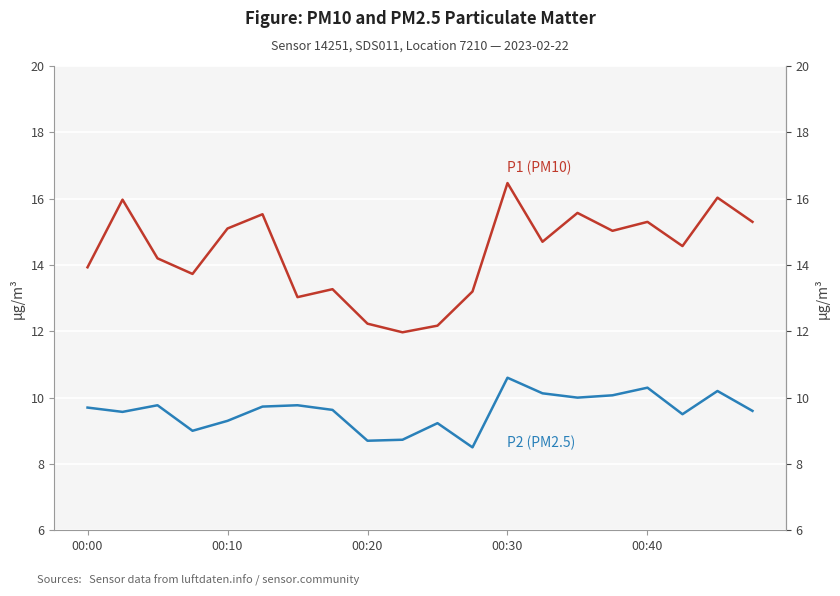

Is this an area chart (filled region under the line)?

No